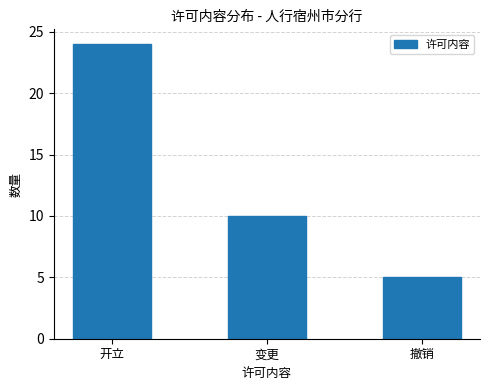

What is the average value?

13